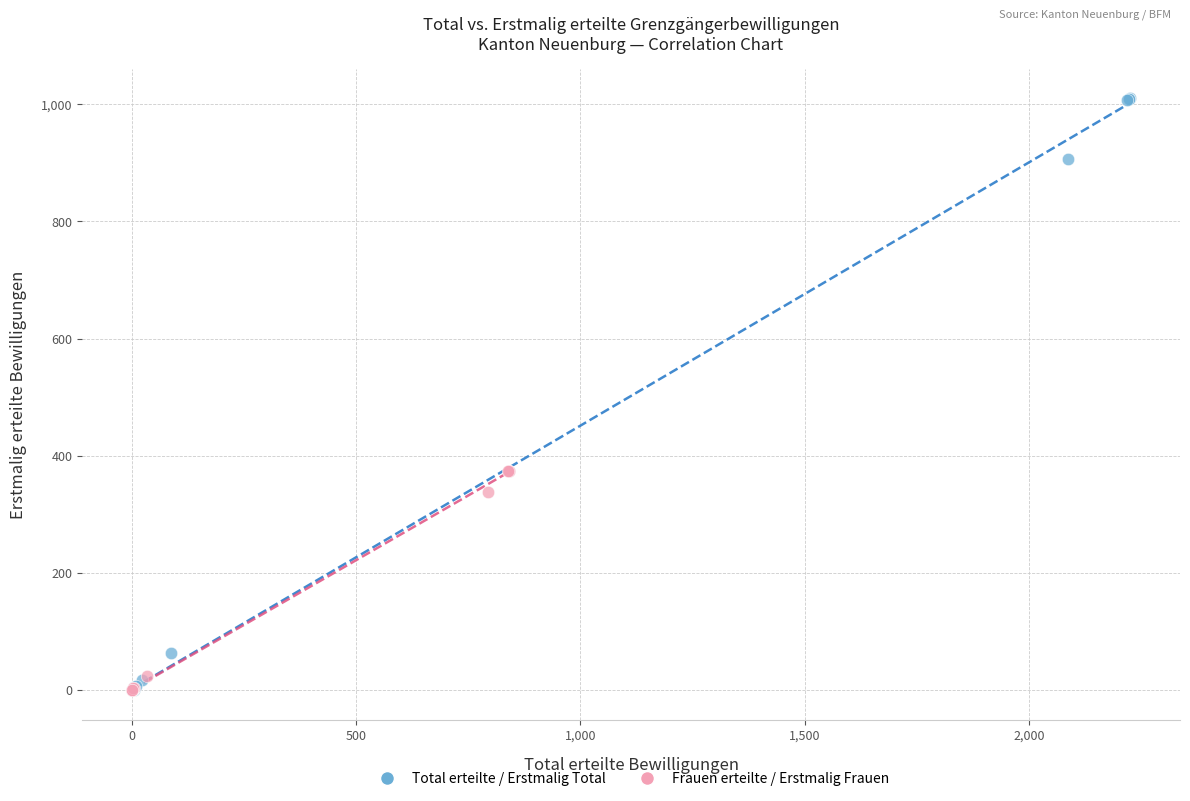

Which series has the largest Y range (max minus min)?

Total erteilte / Erstmalig Total